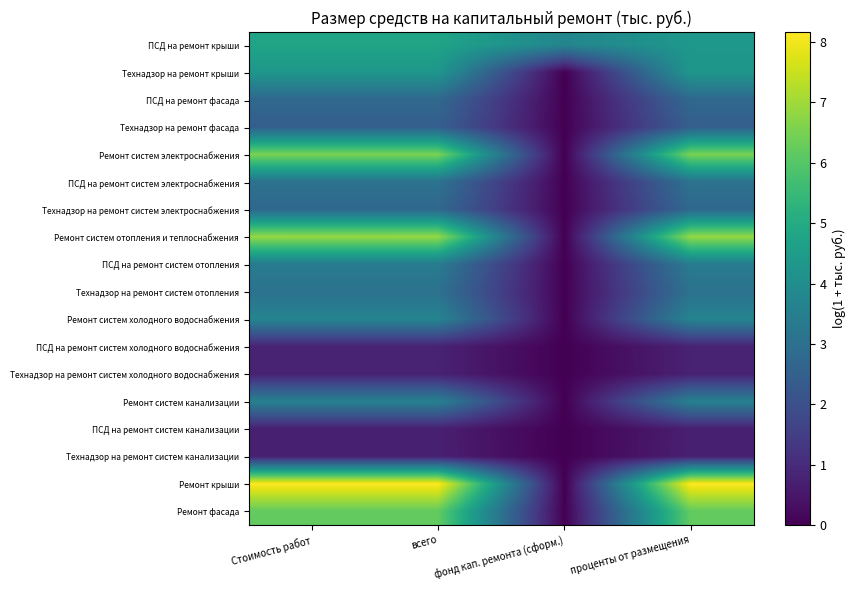

At how many categories does at least one series exceed 3?

4